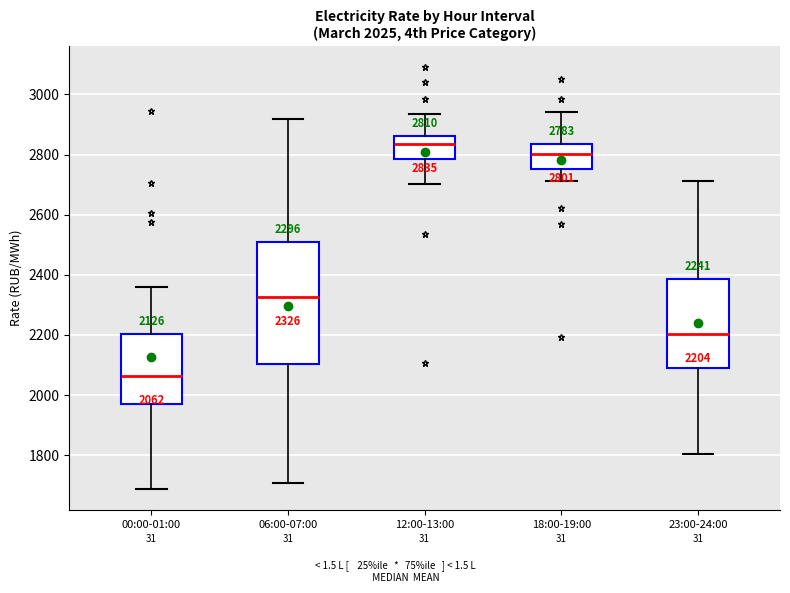

Which box has the lowest median line?

00:00-01:00